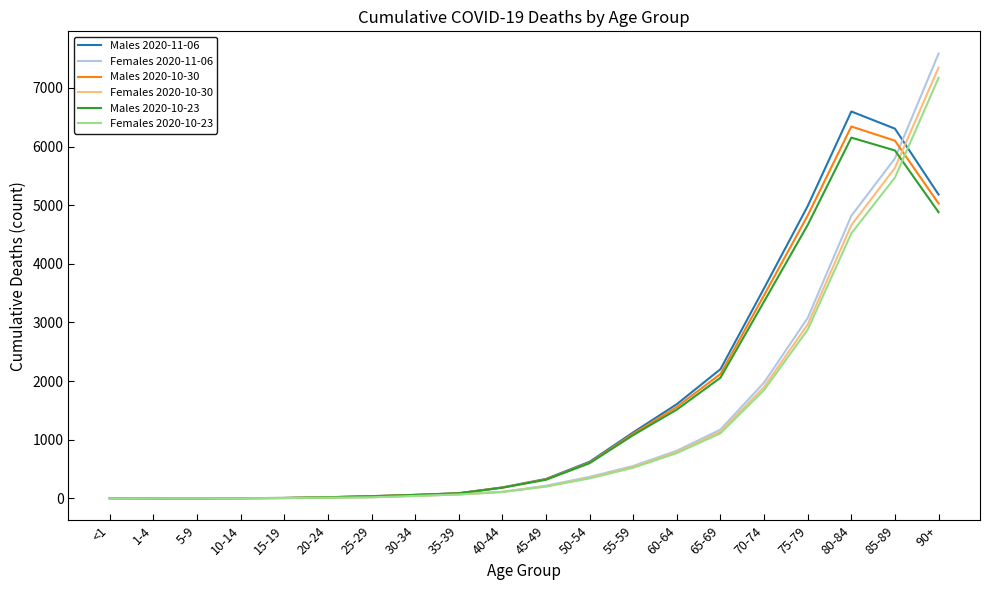

Is the value of Males 2020-10-30 at 75-79 greater than the value of Males 2020-10-23 at 30-34?

Yes